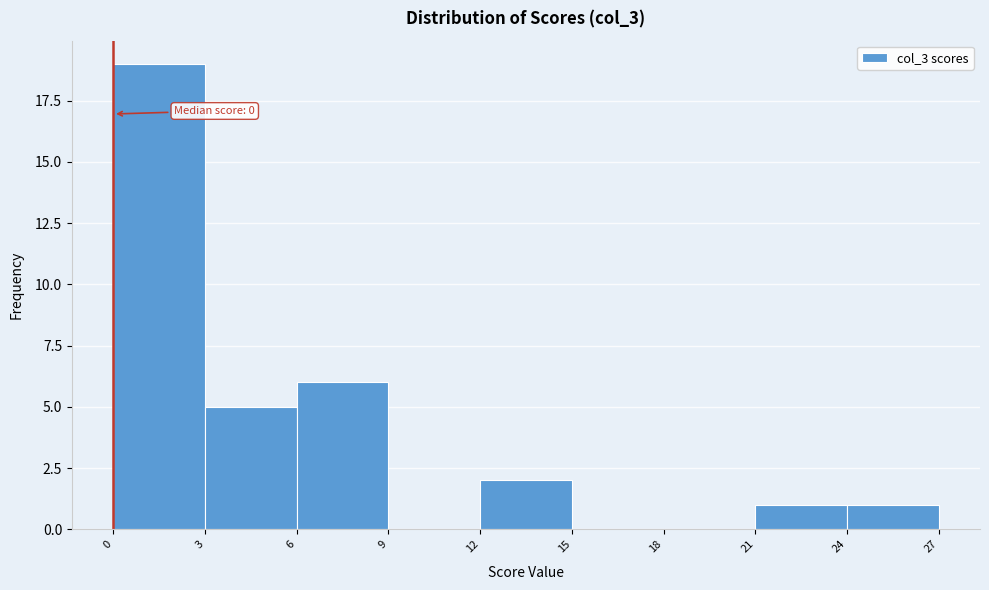

Over which range of the x-axis is the bar tallest?

0 to 3